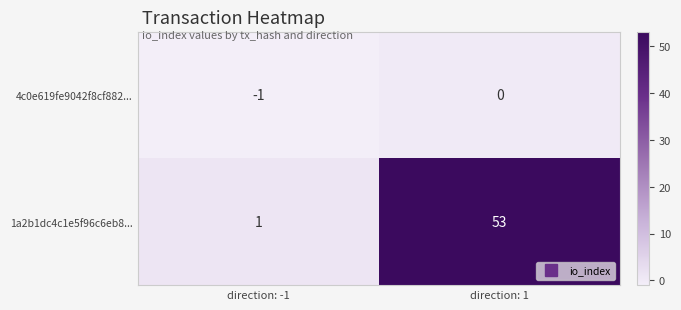

Reading left to right, what are all the values shown in this chart?

4c0e619fe9042f8cf882...: -1	0
1a2b1dc4c1e5f96c6eb8...: 1	53